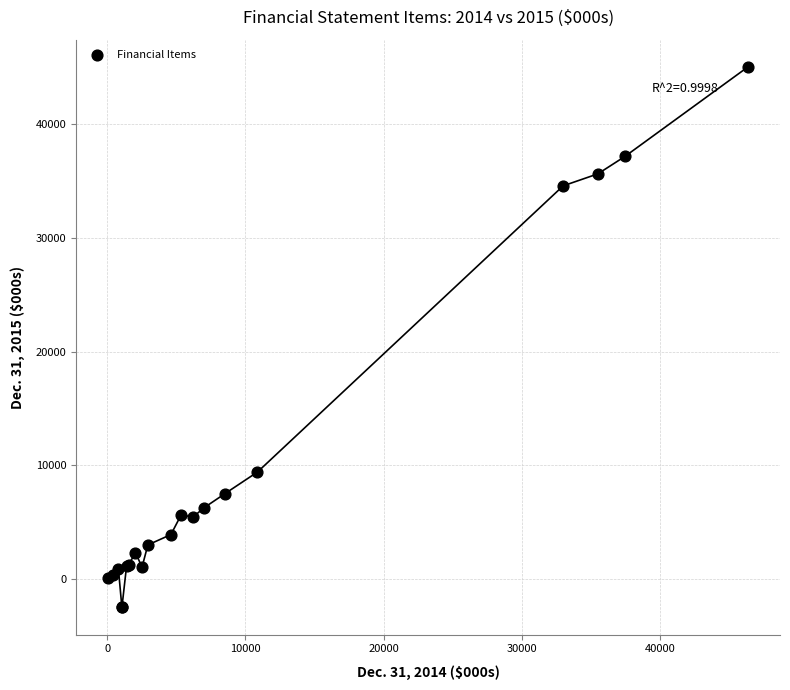

What Y value in the scatter plot is closest to 21263?

9407